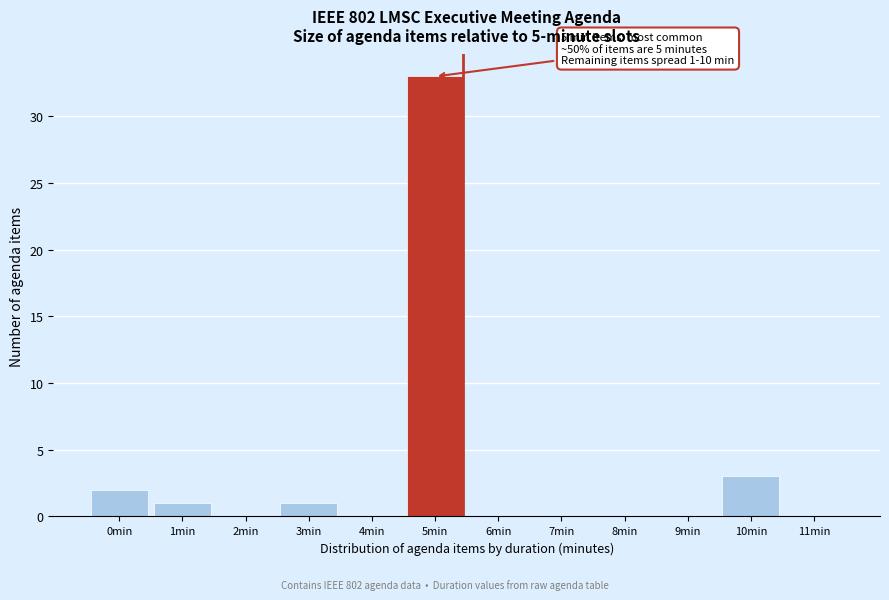

Reading left to right, what are all the values shown in this chart?

0min=2	1min=1	2min=0	3min=1	4min=0	5min=33	6min=0	7min=0	8min=0	9min=0	10min=3	11min=0